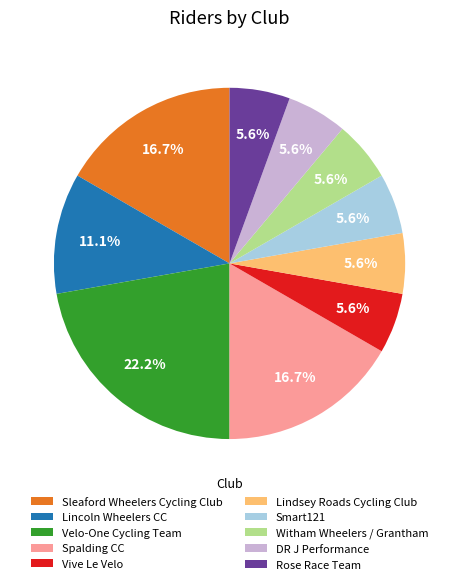

The Lindsey Roads Cycling Club slice represents 6% of the pie. True or false?

True